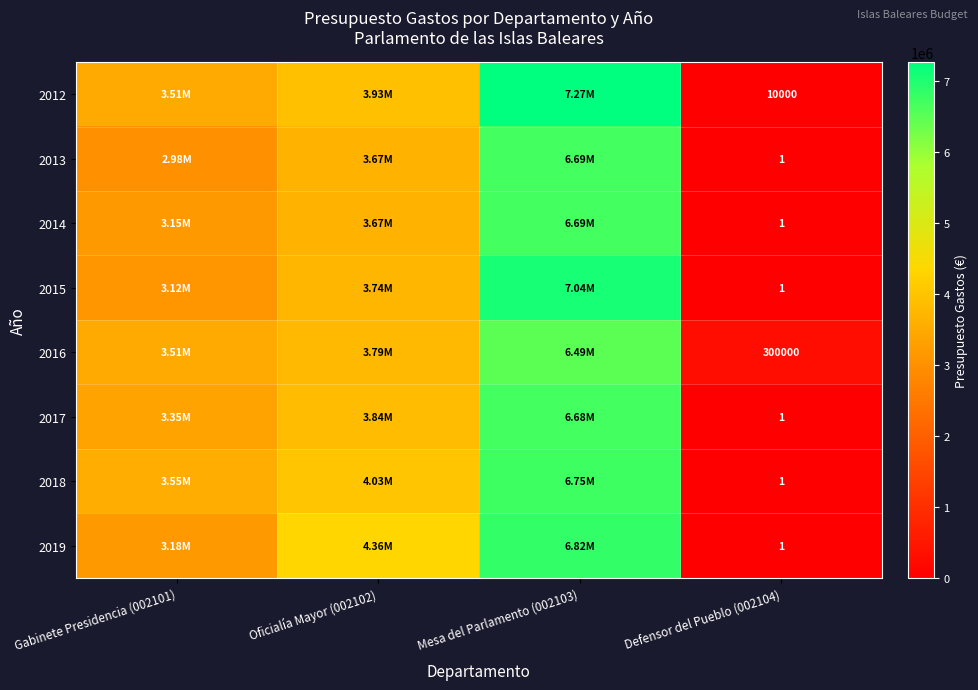

The value of 2013 at Defensor del Pueblo (002104) is 1. True or false?

True